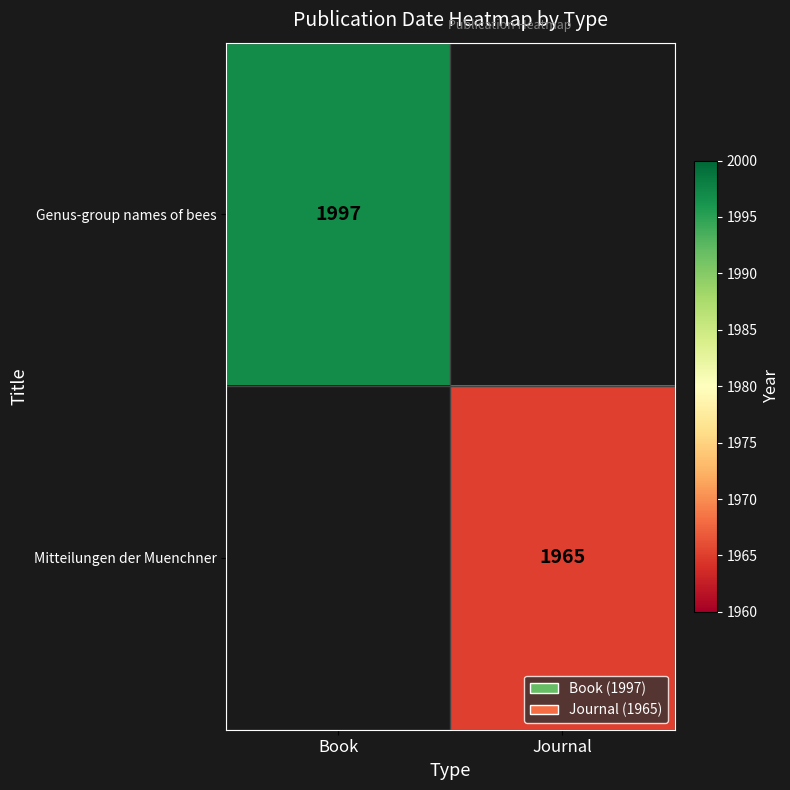

Is it true that Genus-group names of bees equals 1997 at Book?

True